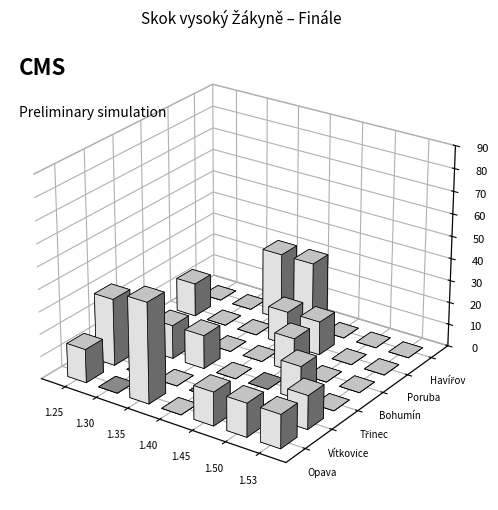

How many series are shown in this chart?

1